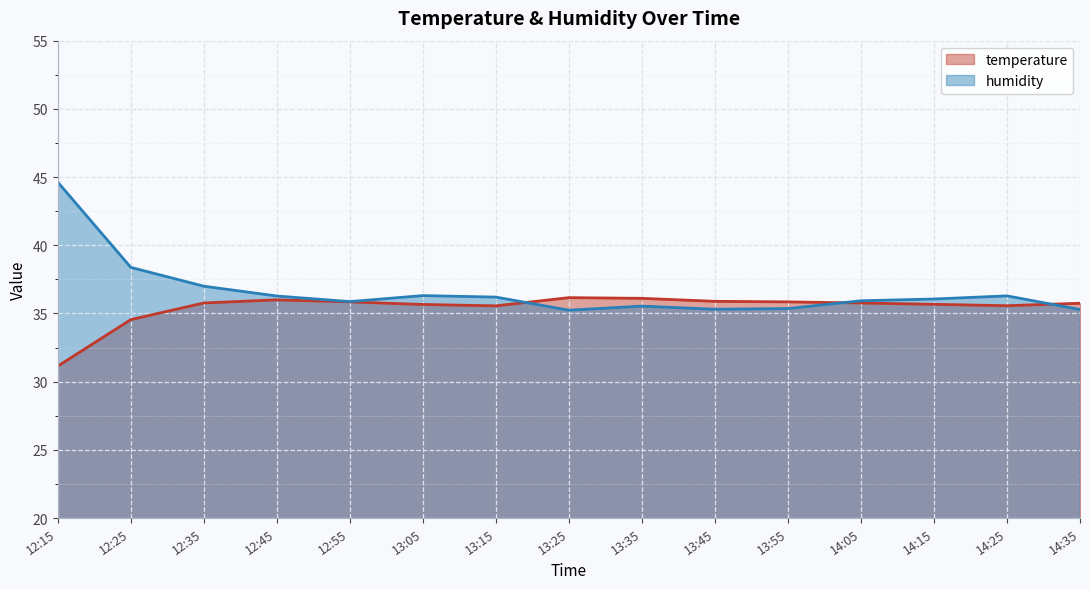

At which category does humidity reach its first local peak?

13:05